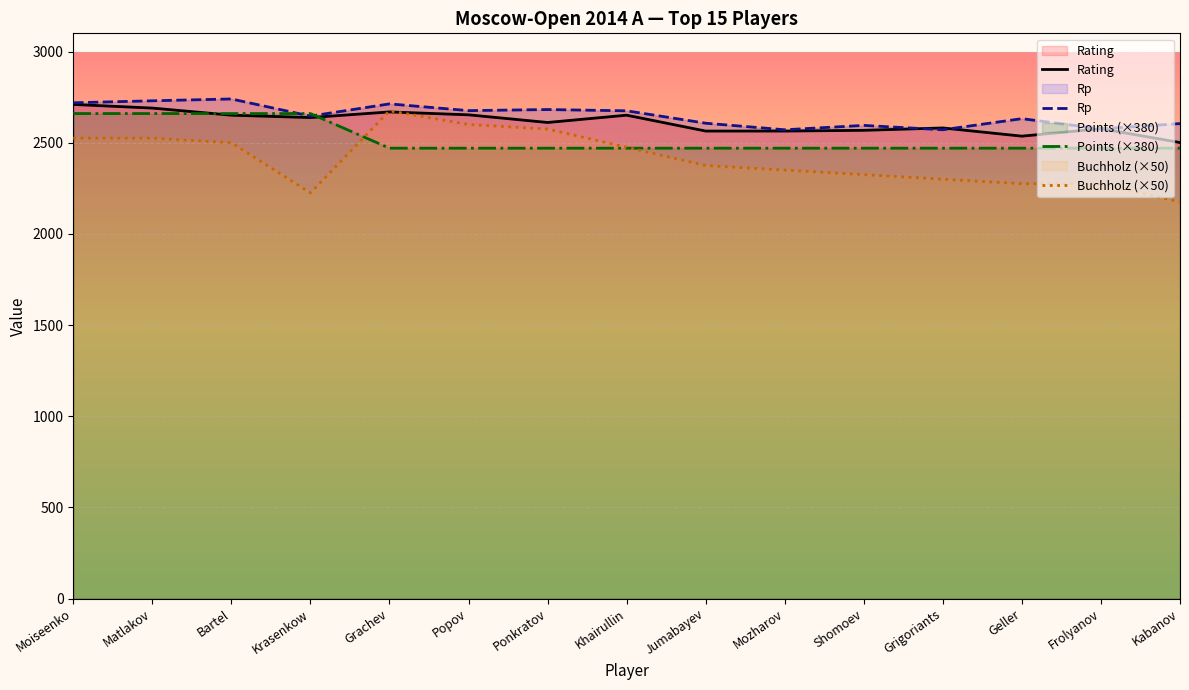

List the labels in order of Rp value, largest first.

Bartel, Matlakov, Moiseenko, Grachev, Ponkratov, Popov, Khairullin, Krasenkow, Geller, Jumabayev, Kabanov, Shomoev, Frolyanov, Mozharov, Grigoriants